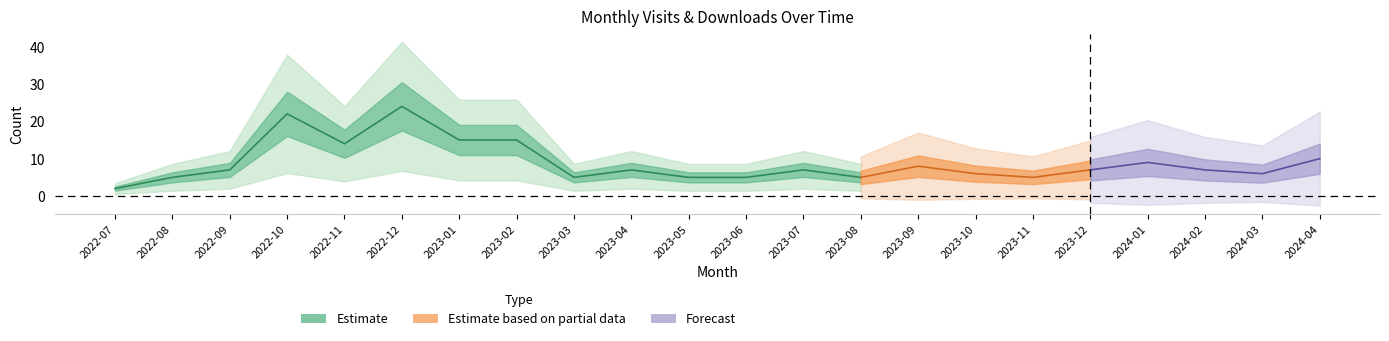

Count the number of categories in the chart.

22